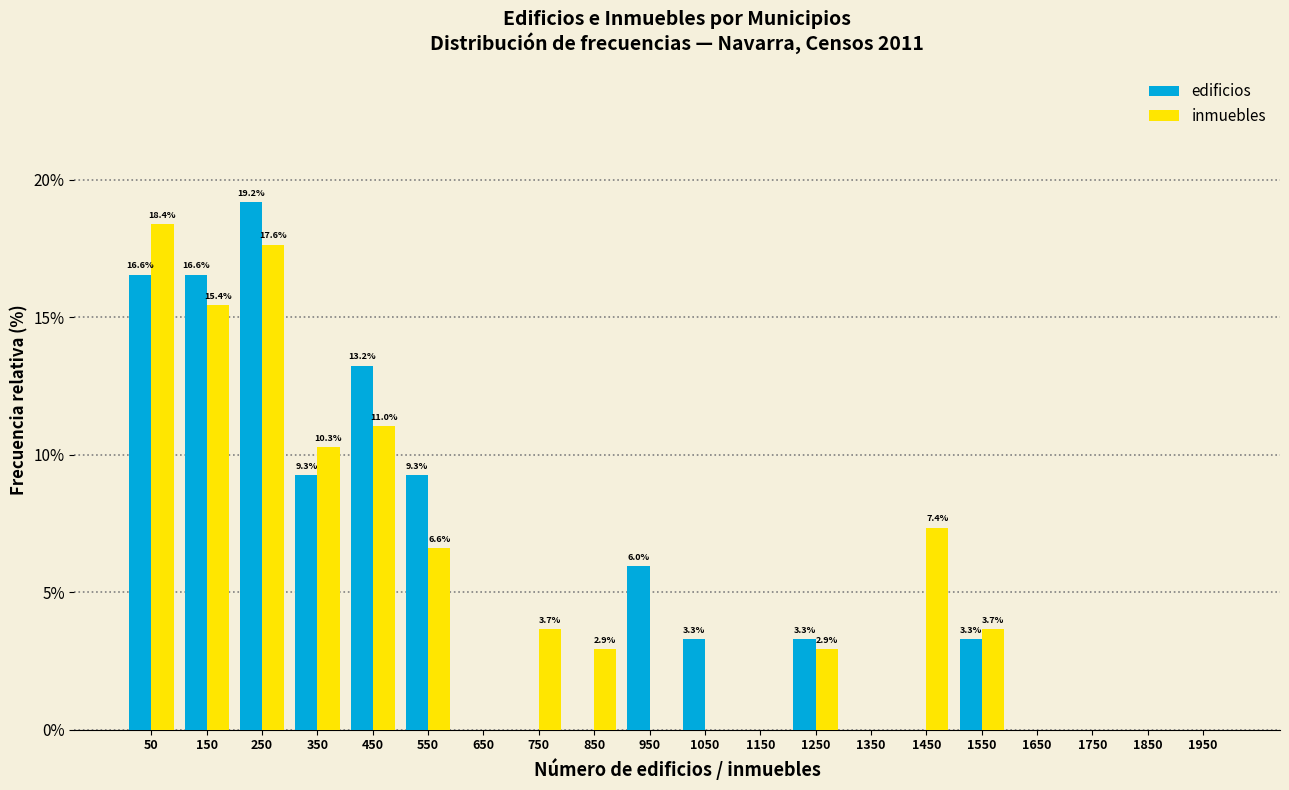

In the inmuebles series, which range on the x-axis has the tallest bar?

0 to 100